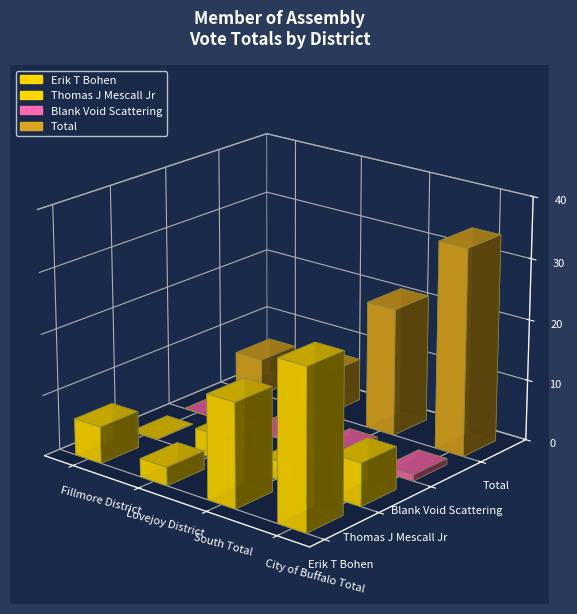

Are the bars grouped side by side (vs. stacked)?

Yes